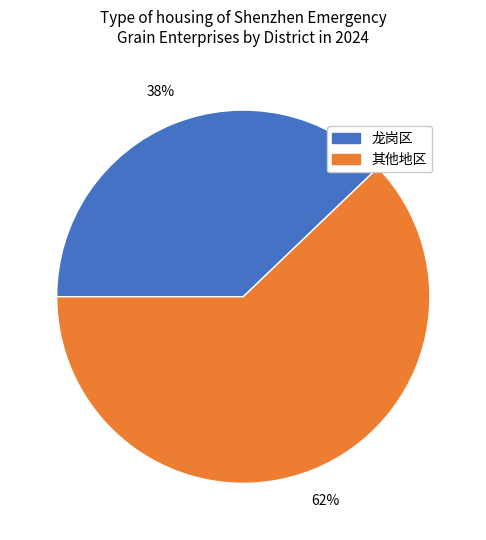

Is there a majority slice in this chart?

Yes